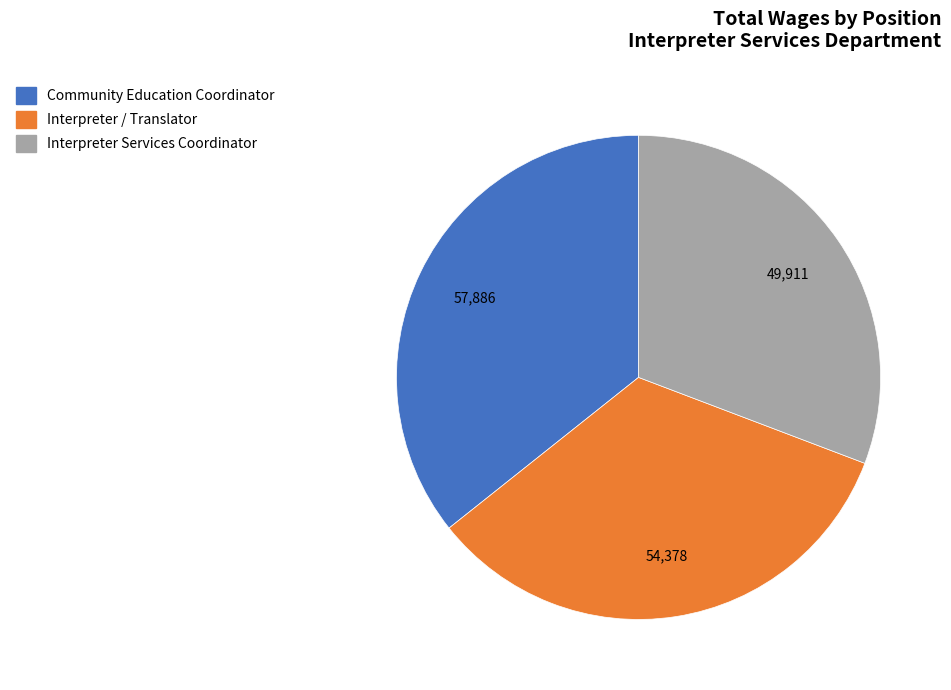

Count the number of slices in the pie.

3